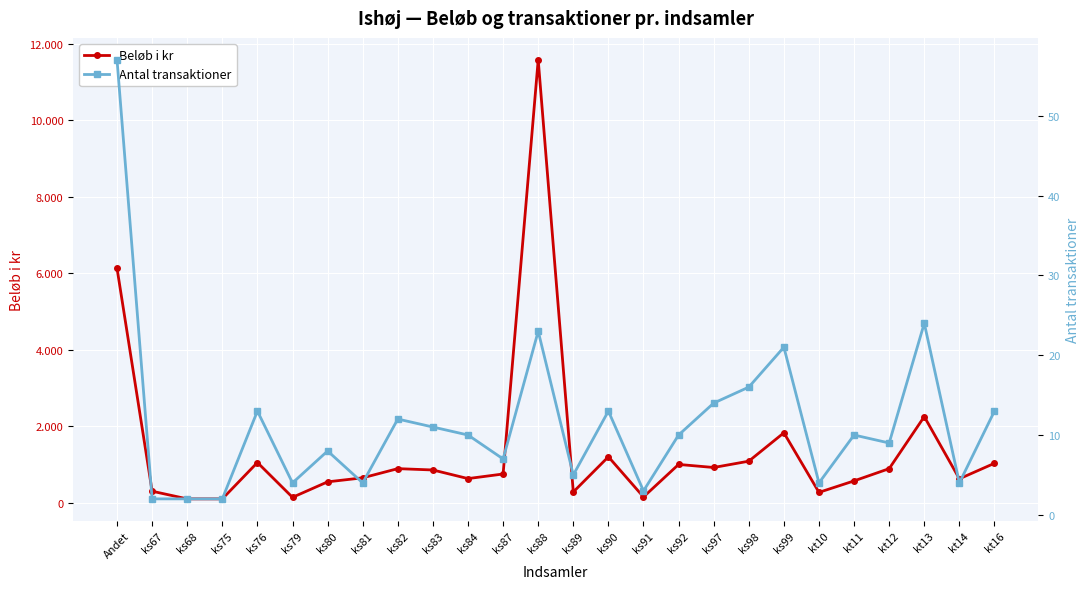

What is the value of the Beløb i kr point at the 2nd from the left?

300